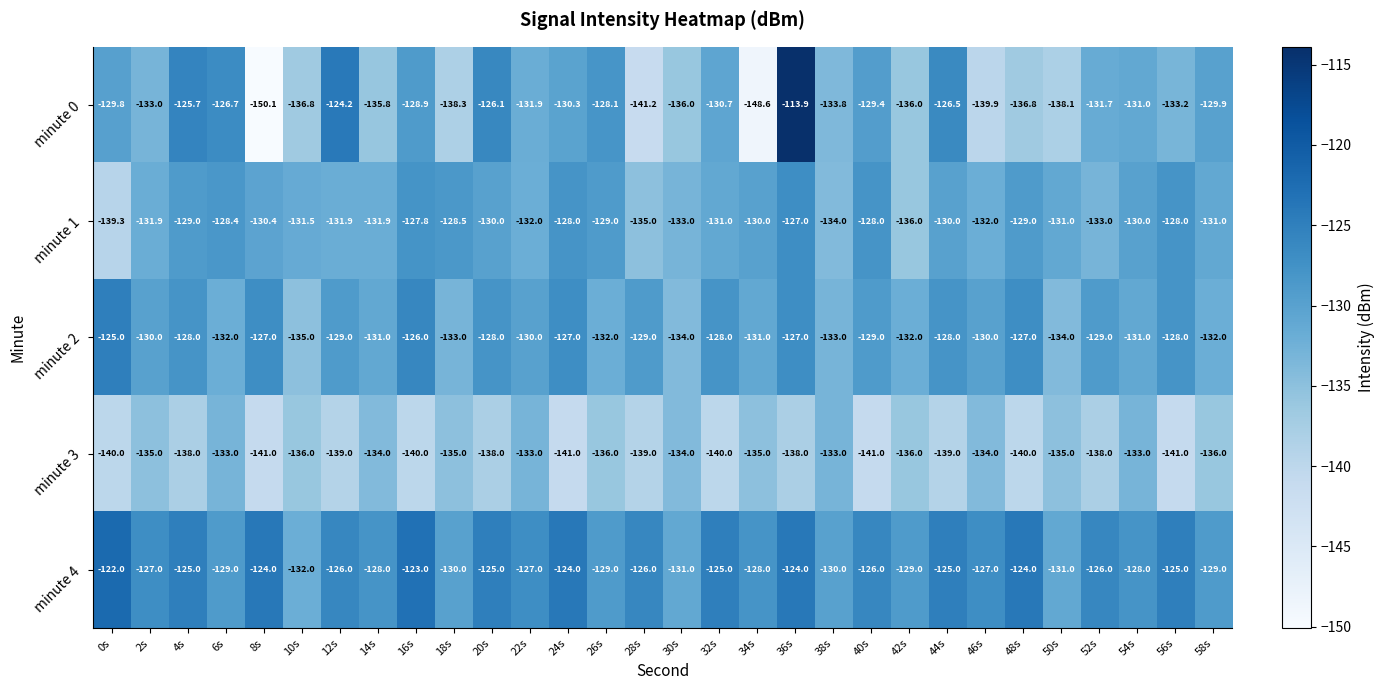

Which label corresponds to the largest value in the chart?

36s